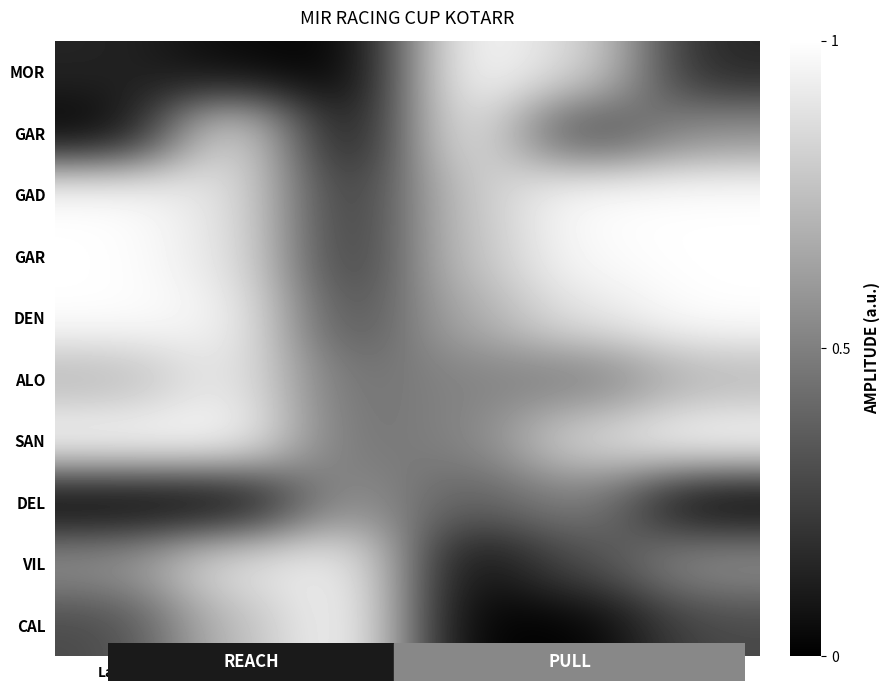

What is the total value across all series at BestLap?

4.1